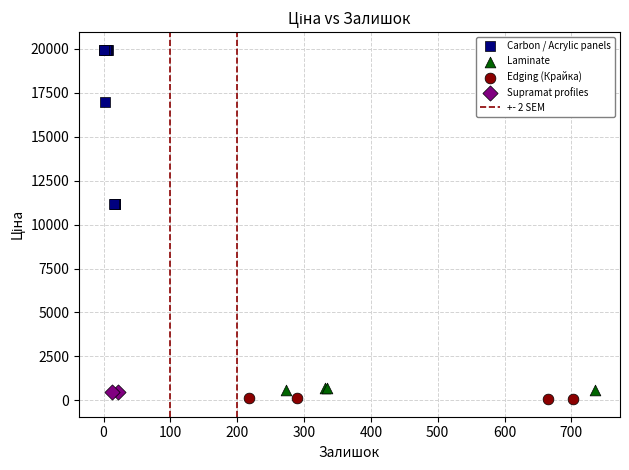

Which series reaches the maximum Y coordinate?

Carbon / Acrylic panels